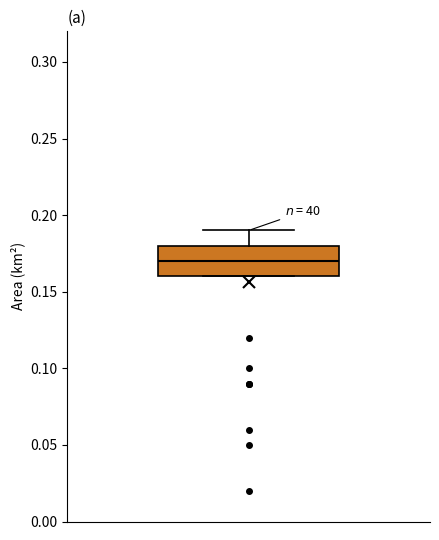

Transcribe this box plot: give where the median line is, the range the box spans, and where the two whiskers end, as read against the y-axis. The values are not printed on the chart, so give them approximately, as read against the axis.

median 0.17, box 0.16 to 0.18, whiskers 0.16 to 0.19